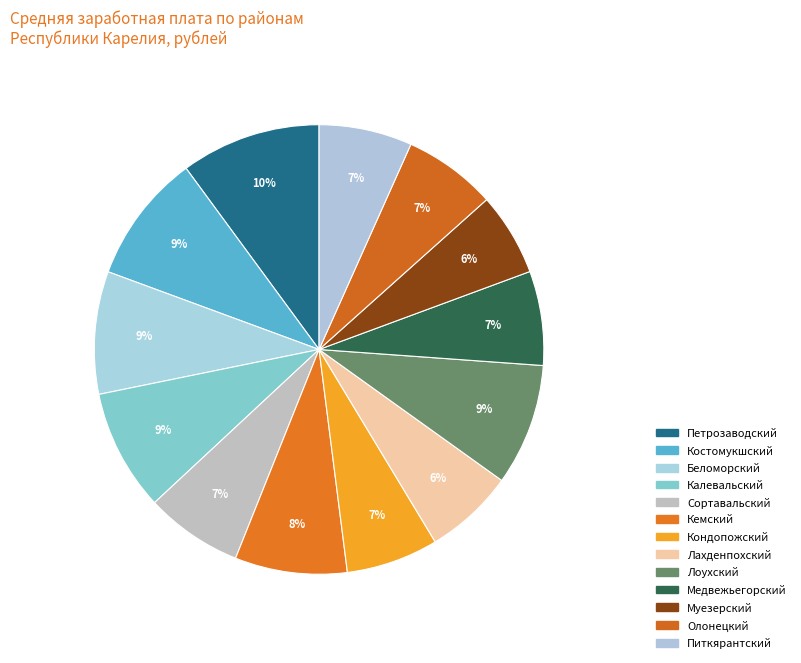

Does any single category account for the majority?

No